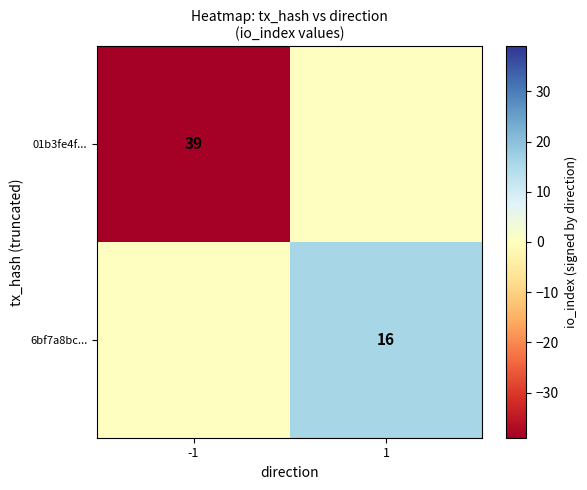

The value of 01b3fe4f... at -1 is 39. True or false?

True